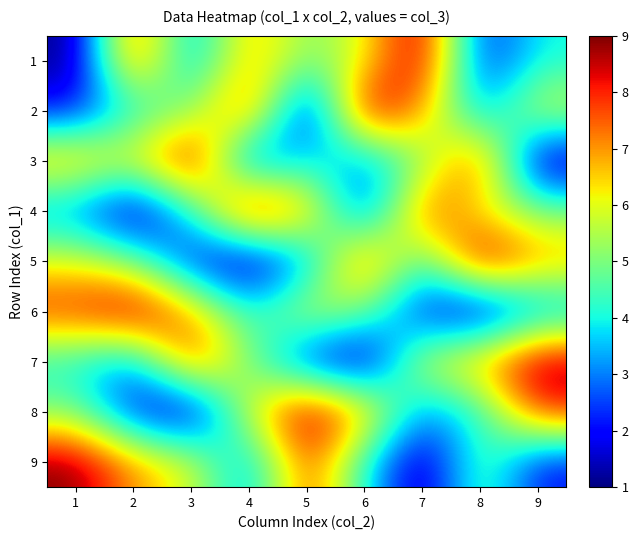

Reading left to right, transcribe all the data shown in this chart.

1: 1=1	2=8	3=3	4=7	5=5	6=6	7=9	8=2	9=4
2: 1=2	2=4	3=5	4=8	5=1	6=9	7=7	8=3	9=6
3: 1=7	2=6	3=9	4=2	5=4	6=3	7=5	8=8	9=1
4: 1=3	2=1	3=4	4=9	5=7	6=2	7=8	8=6	9=5
5: 1=6	2=5	3=2	4=1	5=3	6=8	7=4	8=9	9=7
6: 1=8	2=9	3=7	4=4	5=6	6=5	7=2	8=1	9=3
7: 1=4	2=3	3=8	4=5	5=2	6=1	7=6	8=7	9=9
8: 1=5	2=2	3=1	4=6	5=9	6=7	7=3	8=4	9=8
9: 1=9	2=7	3=6	4=3	5=8	6=4	7=1	8=5	9=2